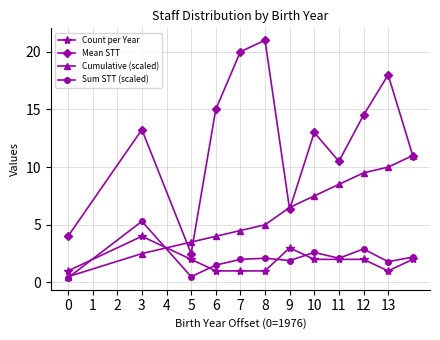

What is the highest value of the Mean STT series?

21.0